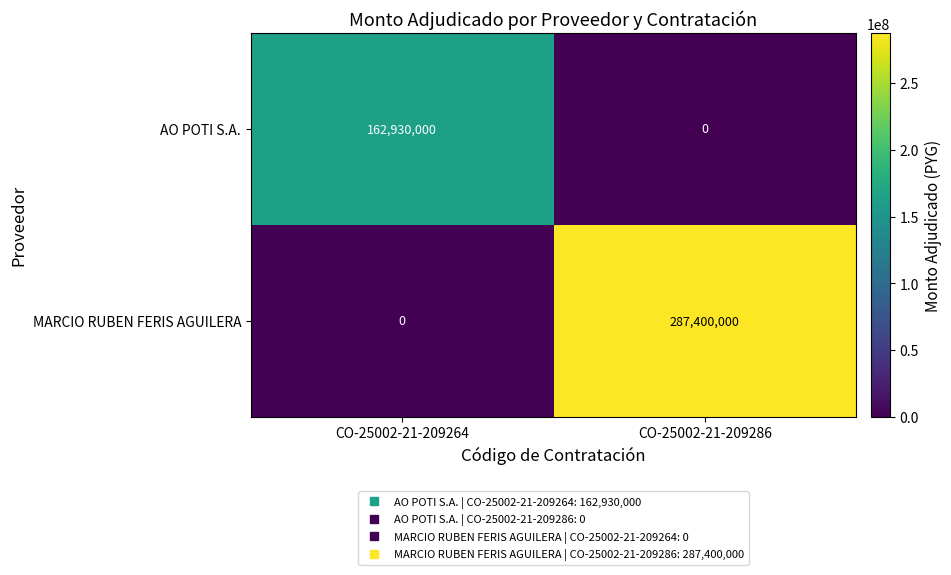

Reading right to left, extract all data points from this chart.

AO POTI S.A.: 0	162930000
MARCIO RUBEN FERIS AGUILERA: 287400000	0